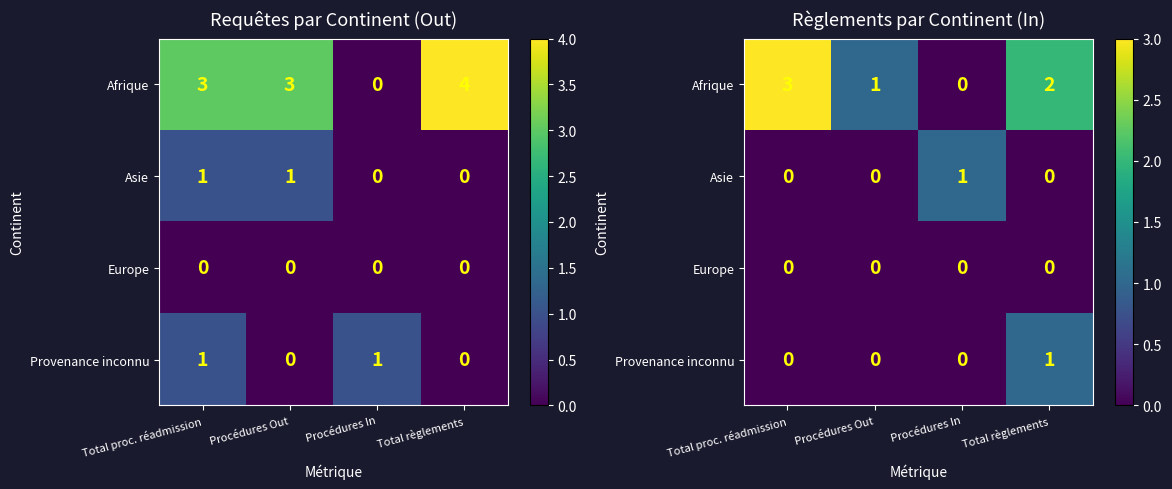

At Procédures Out, list the series in order from smallest to largest.

Asie, Europe, Provenance inconnu, Afrique